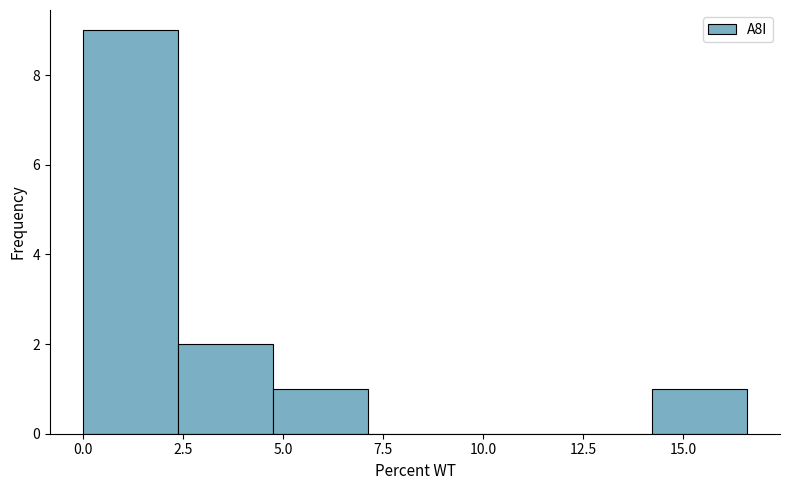

What is the height of the bar covering 2.5 to 4.5 on the x-axis? Neither the bar edges nor the heights are printed on the chart, so give them approximately, as read against the axes.

2